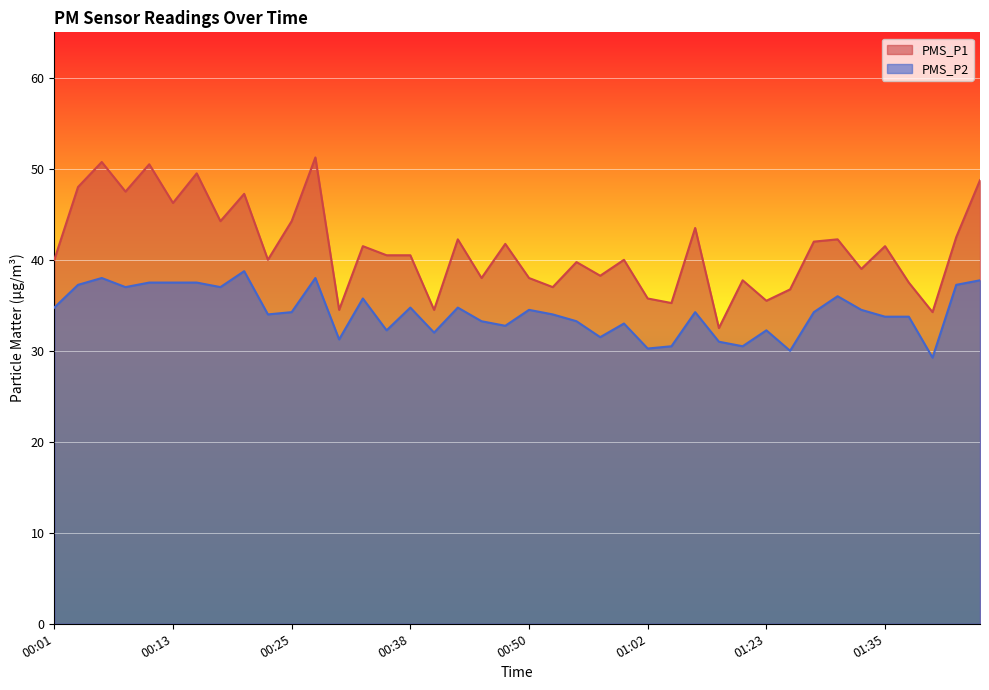

At 00:47, list the series in order from smallest to largest.

PMS_P2, PMS_P1